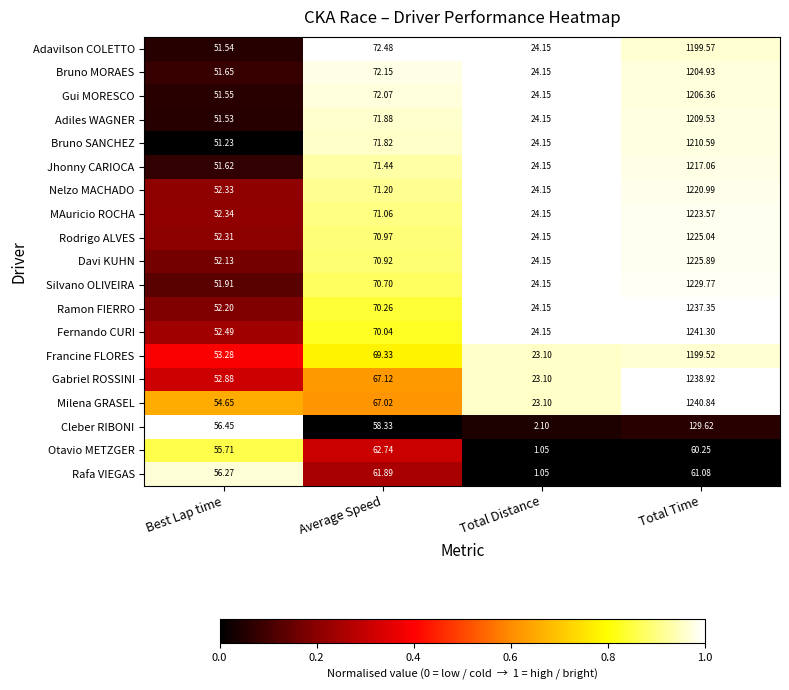

Rank the categories by Otavio METZGER value from lowest to highest.

Total Distance, Best Lap time, Total Time, Average Speed